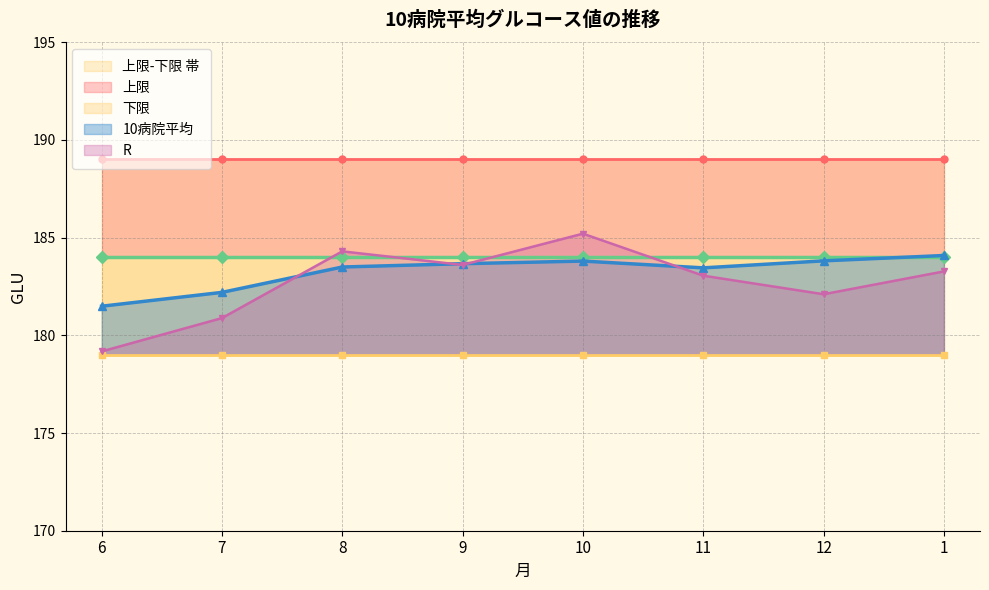

Is it true that 上限 line equals 189.0 at 11?

True